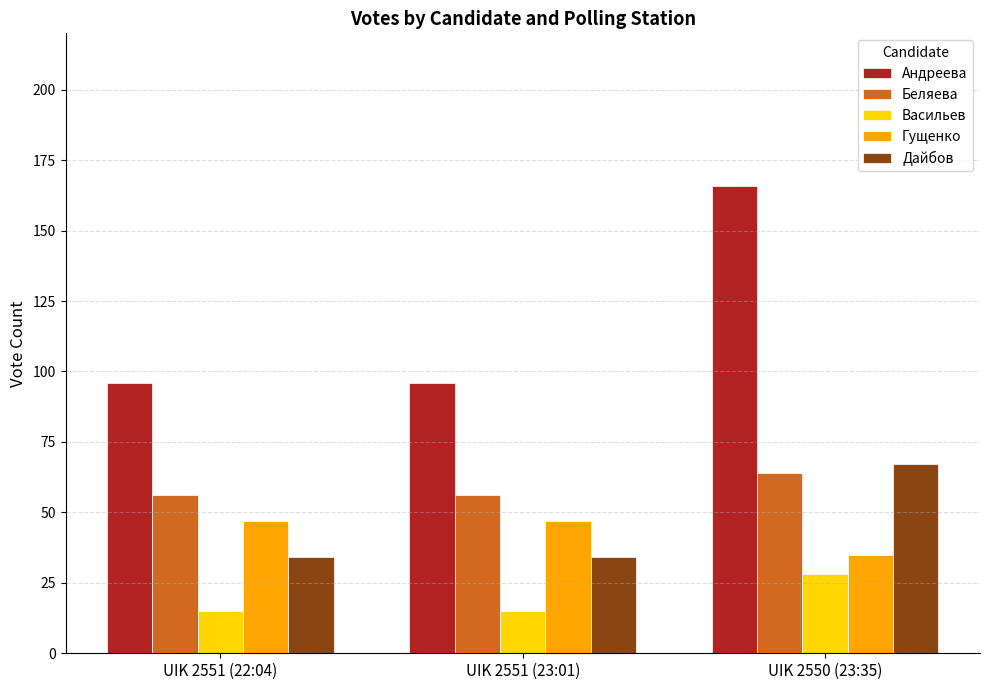

Rank the series by their maximum value, from lowest to highest.

Васильев, Гущенко, Беляева, Дайбов, Андреева